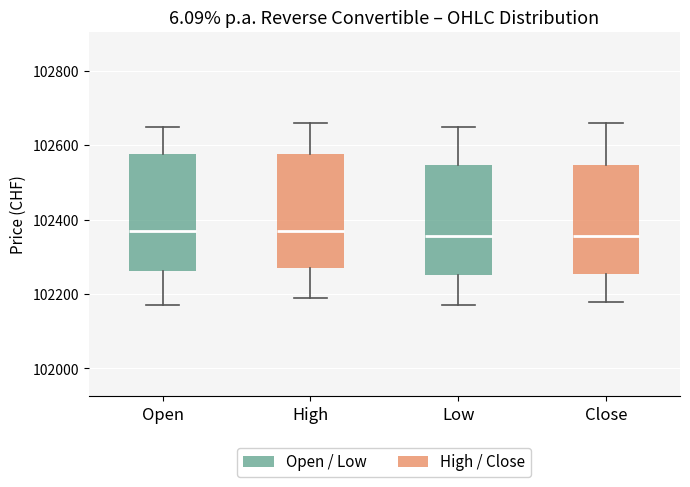

Reading left to right, transcribe this box plot: for each box, give where its median line is, the range the box spans, and where its two whiskers end, as read against the y-axis. The values are not printed on the chart, so give them approximately, as read against the axis.

Open: median 102380, box 102260 to 102580, whiskers 102180 to 102660
High: median 102380, box 102280 to 102580, whiskers 102200 to 102660
Low: median 102360, box 102260 to 102540, whiskers 102180 to 102660
Close: median 102360, box 102260 to 102540, whiskers 102180 to 102660